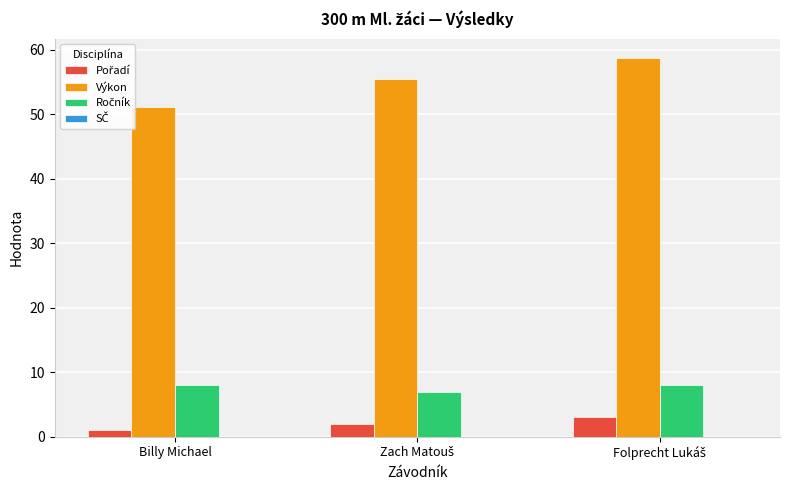

Are the bars grouped side by side (vs. stacked)?

Yes